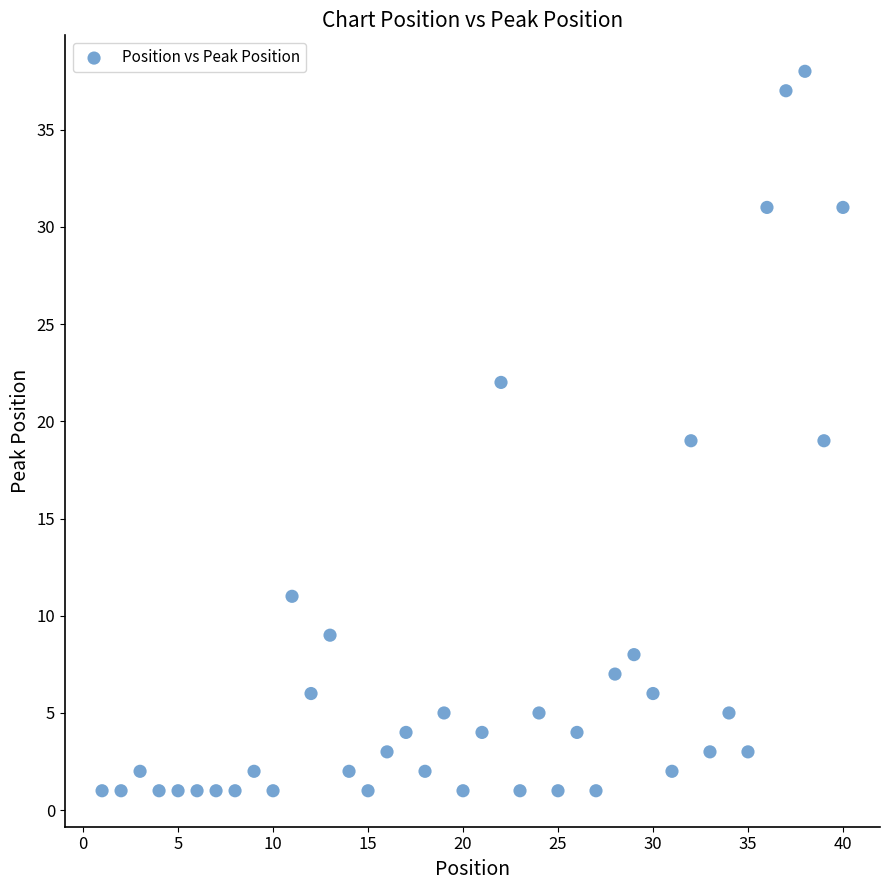

What is the range of X values (max minus min)?

39